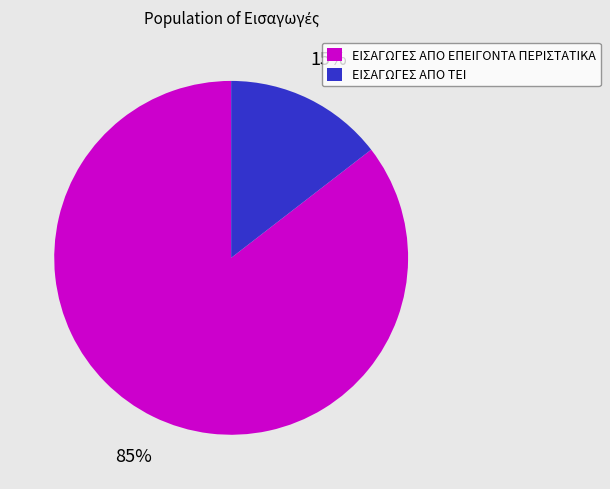

Approximately how many times larger is the value at ΕΙΣΑΓΩΓΕΣ ΑΠΟ ΤΕΙ compared to ΕΙΣΑΓΩΓΕΣ ΑΠΟ ΕΠΕΙΓΟΝΤΑ ΠΕΡΙΣΤΑΤΙΚΑ?

0.2